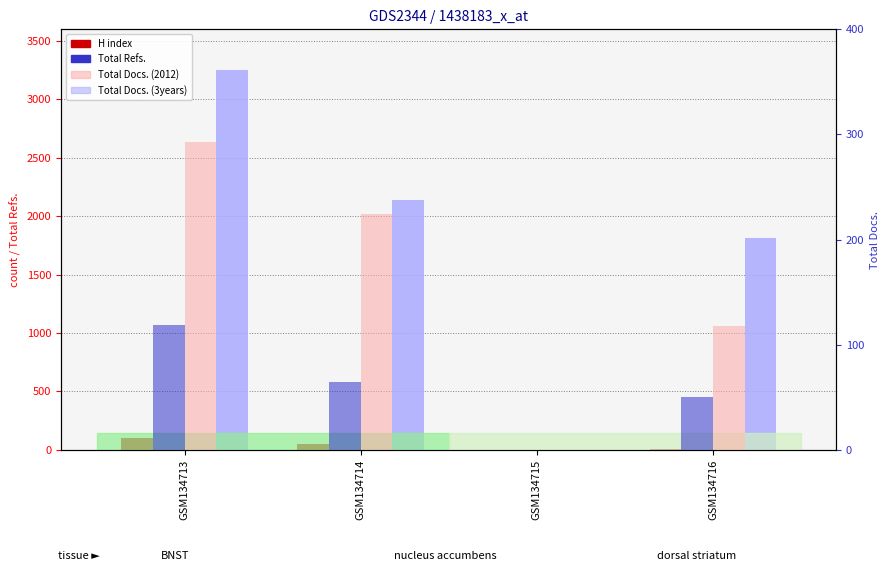

Reading right to left, what are all the values shown in this chart?

H index: GSM134716=5	GSM134715=0	GSM134714=47	GSM134713=104
Total Refs.: GSM134716=1818	GSM134715=0	GSM134714=2138	GSM134713=3253
Total Docs. (2012): GSM134716=50	GSM134715=0	GSM134714=65	GSM134713=119
Total Docs. (3years): GSM134716=118	GSM134715=0	GSM134714=224	GSM134713=293